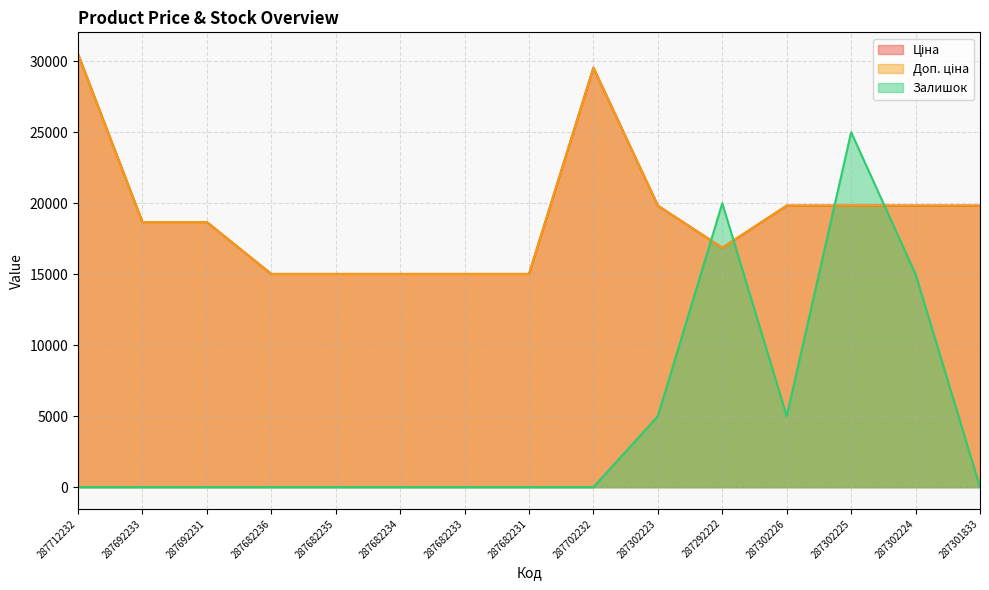

What is the sum of all Доп. ціна values?

288518.8